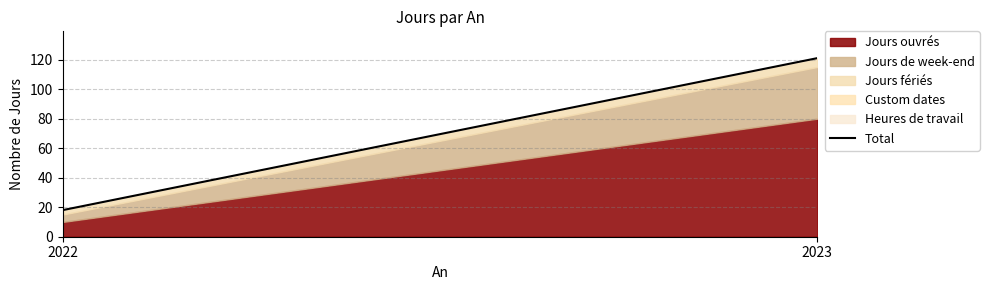

What is the sum of the values at 2022 and 2023?

139